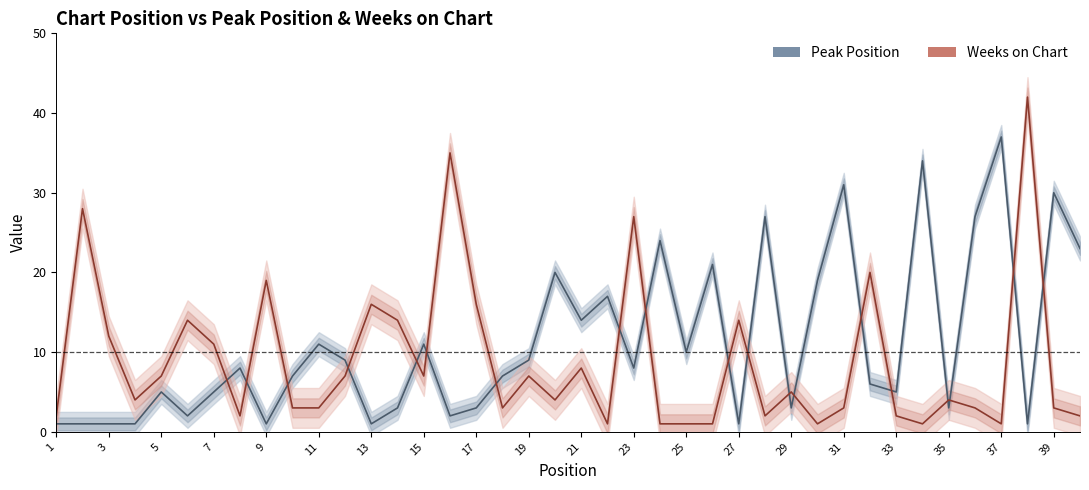

What is the sum of all Weeks on Chart values?

356